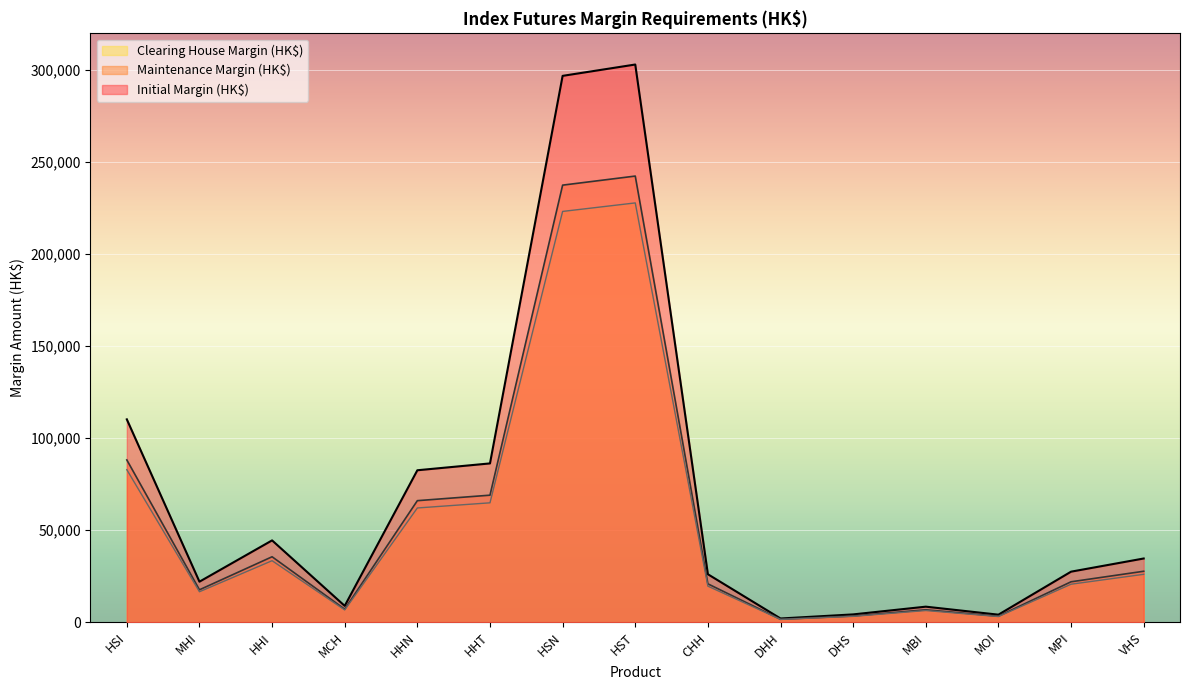

At which category does Maintenance Margin (HK$) reach its first local valley?

MHI